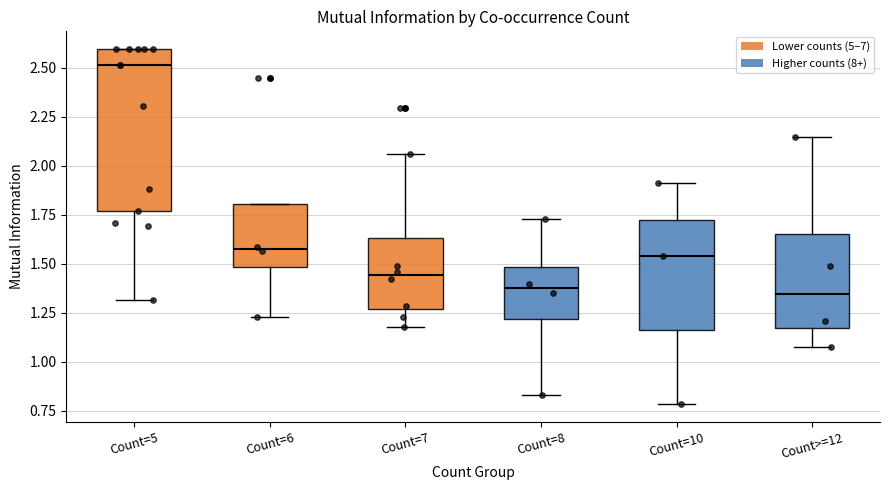

Where is the upper edge of the box for Count=7 on the y-axis? The values are not printed on the chart, so give them approximately, as read against the axis.

1.65